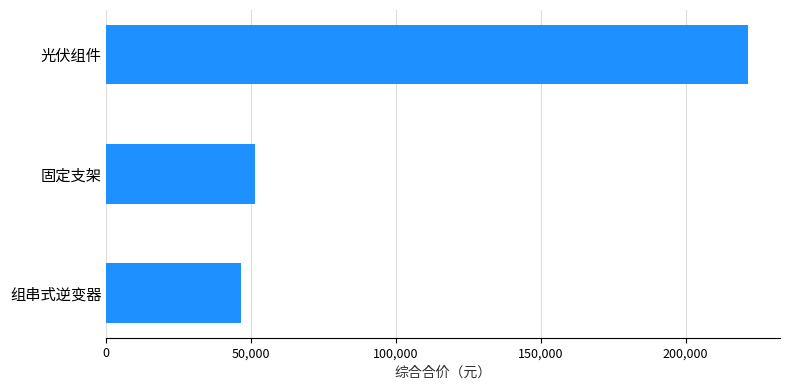

What is the ratio of the value at 组串式逆变器 to the value at 固定支架?

0.9